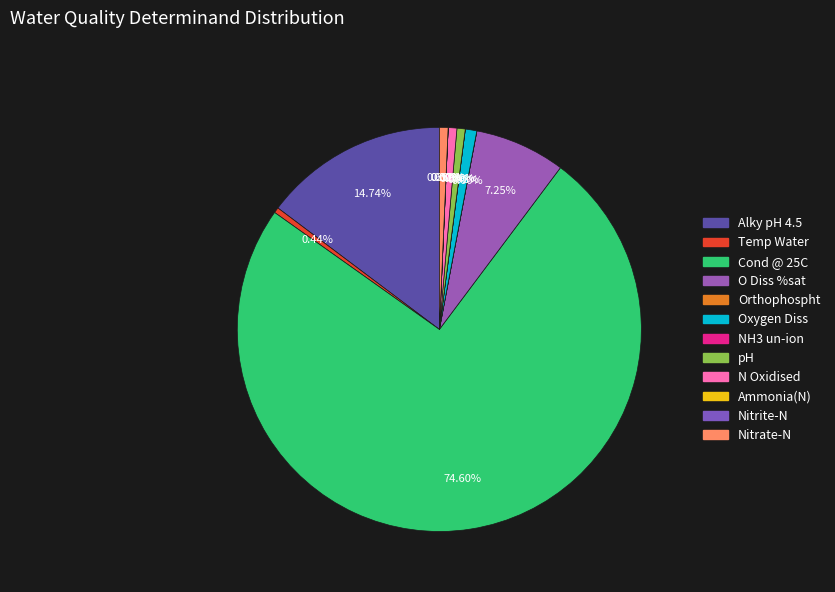

Count the number of slices in the pie.

12